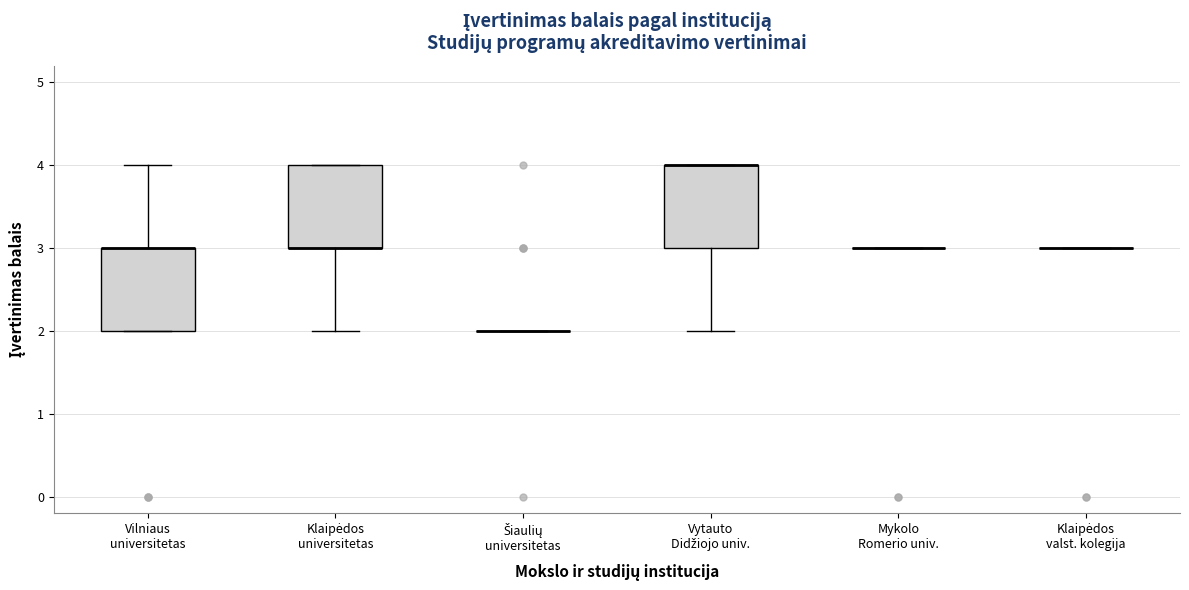

Reading left to right, transcribe this box plot: for each box, give where its median line is, the range the box spans, and where its two whiskers end, as read against the y-axis. The values are not printed on the chart, so give them approximately, as read against the axis.

Vilniaus universitetas: median 3 (drawn on the box's upper edge), box 2 to 3, whiskers 2 to 4
Klaipėdos universitetas: median 3 (drawn on the box's lower edge), box 3 to 4, whiskers 2 to 4
Šiaulių universitetas: box collapsed to a line at 2, whiskers 2 to 2
Vytauto Didžiojo univ.: median 4 (drawn on the box's upper edge), box 3 to 4, whiskers 2 to 4
Mykolo Romerio univ.: box collapsed to a line at 3, whiskers 3 to 3
Klaipėdos valst. kolegija: box collapsed to a line at 3, whiskers 3 to 3